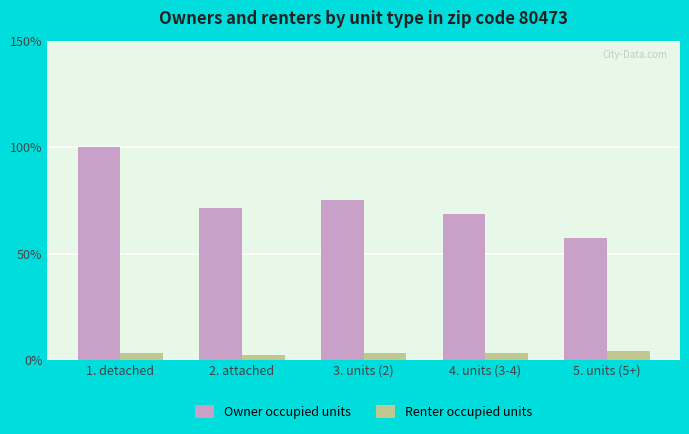

What is the difference between the maximum and minimum values in the Owner occupied units series?

42.5